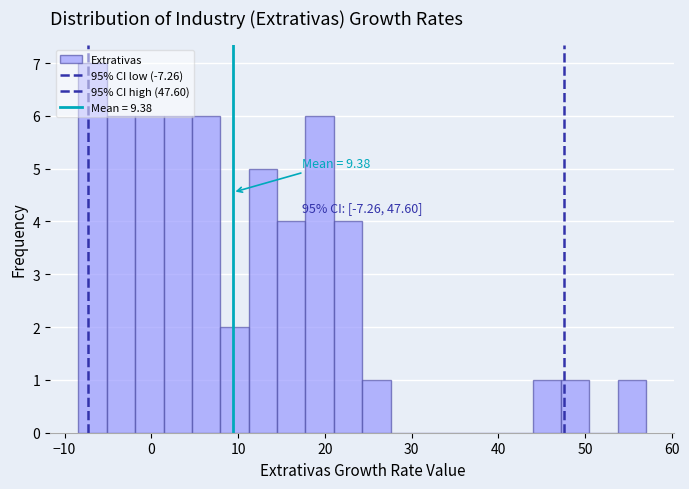

Around what value on the x-axis is the tallest bar? Give the approximate position of its centre, as read against the axis.

-7